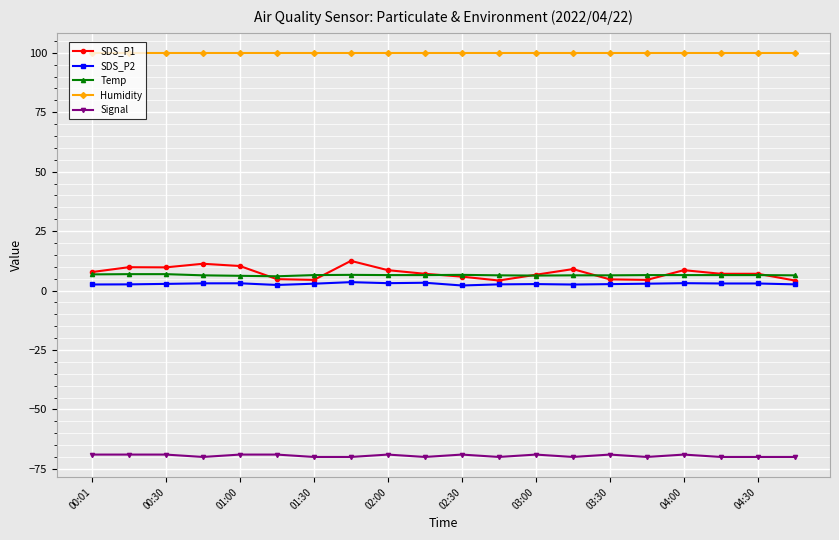

Which series has the largest range (max minus min)?

SDS_P1